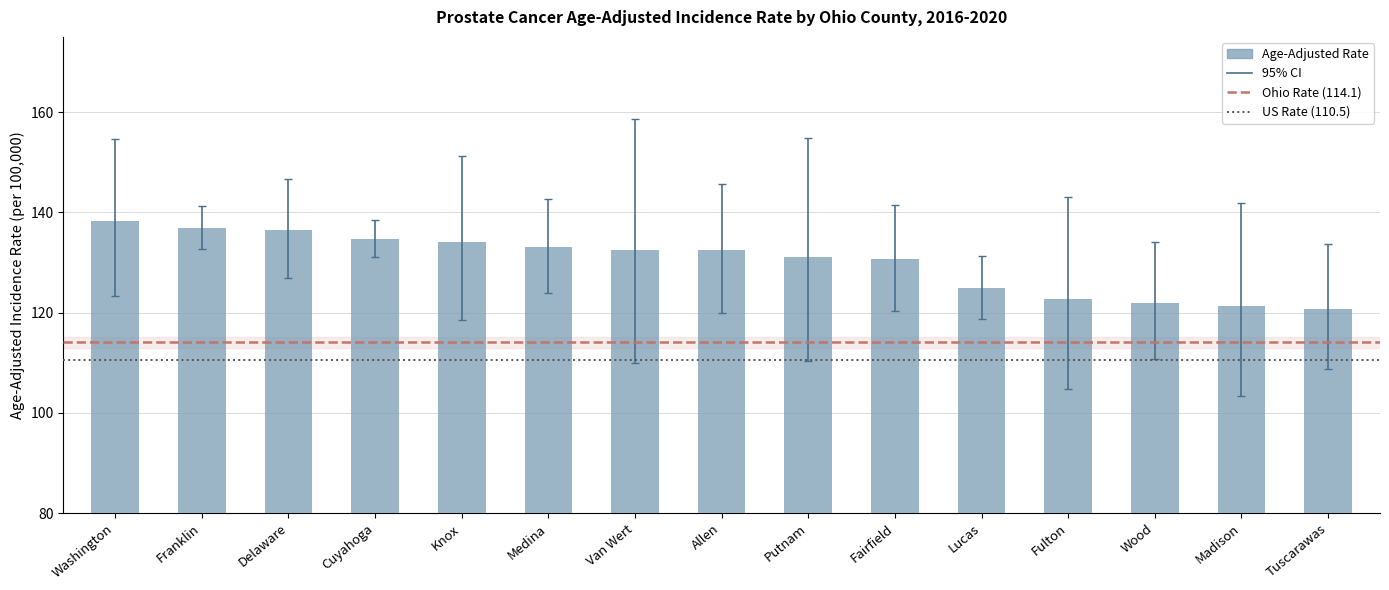

What position from the right is Putnam?

7